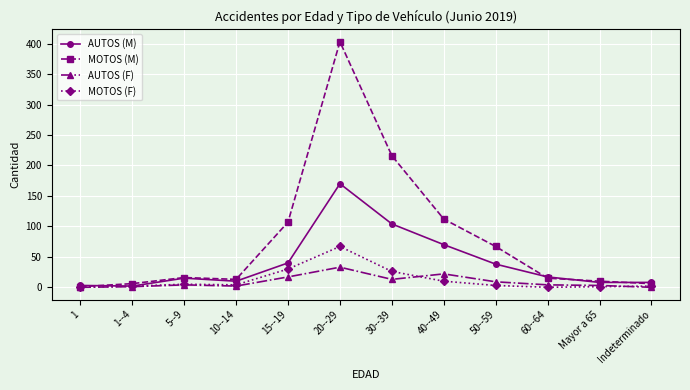

What is the average value of the AUTOS (M) series?

40